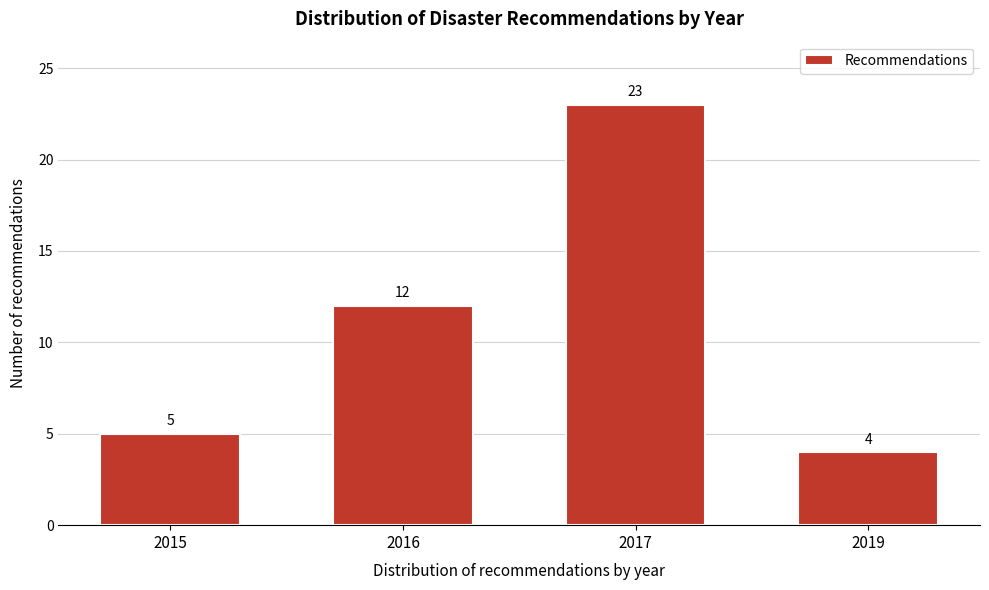

Reading right to left, what are all the values shown in this chart?

2019=4	2017=23	2016=12	2015=5